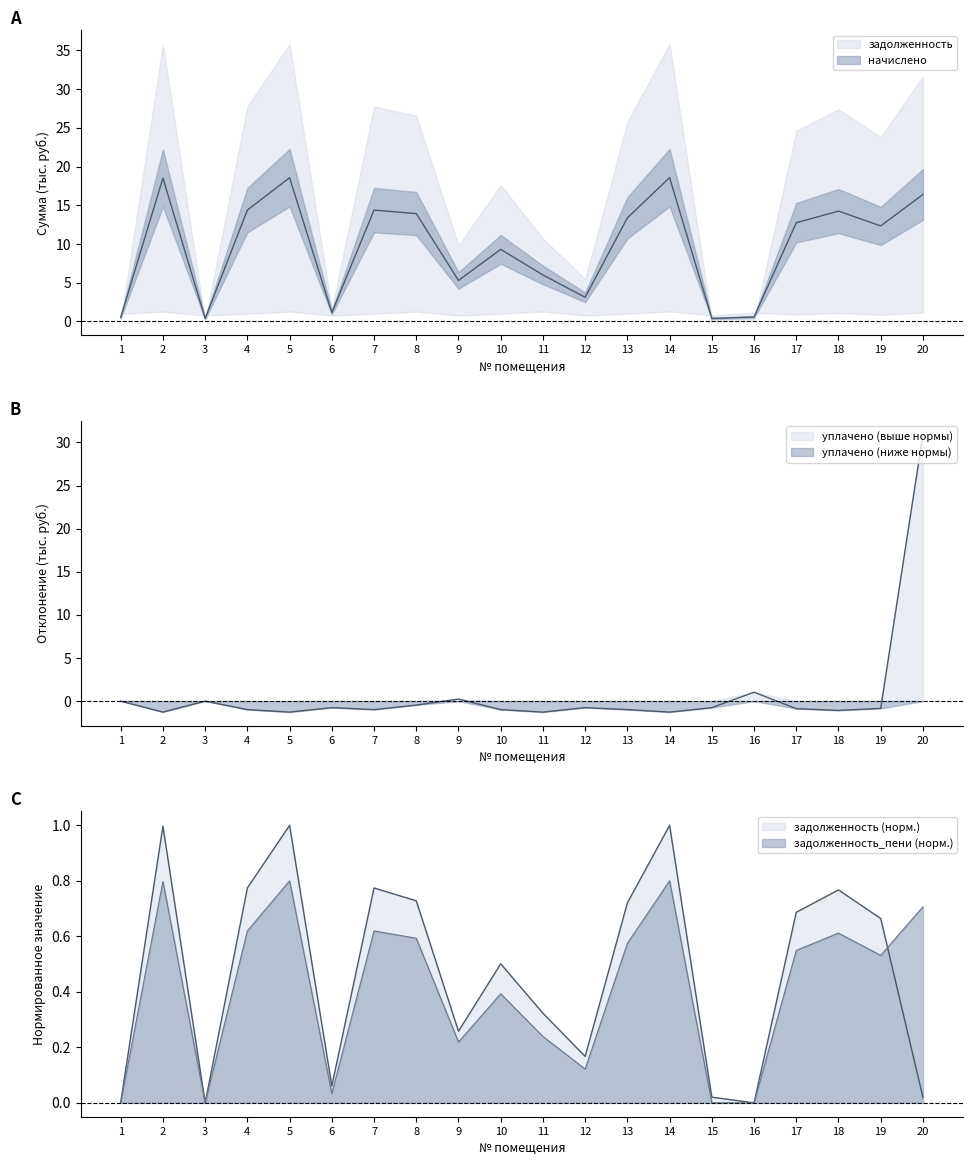

Which series has the widest spread of values?

уплачено